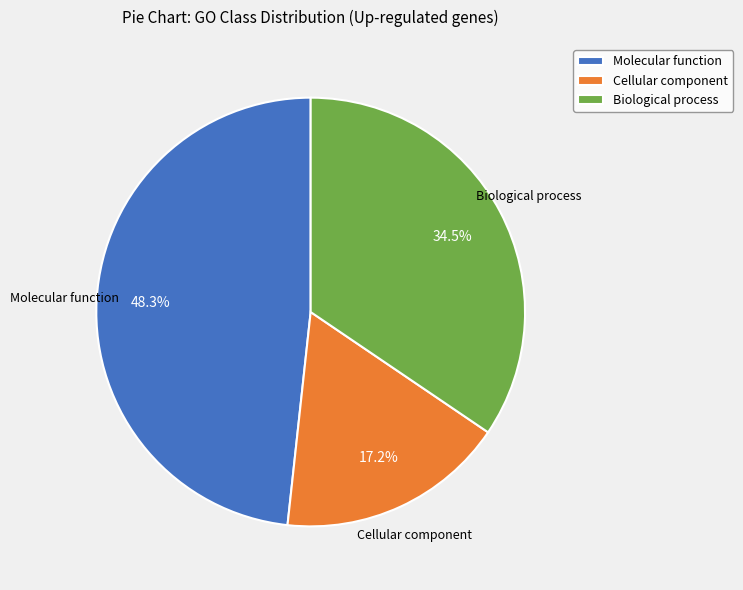

True or false: Biological process accounts for 49% of the total.

False